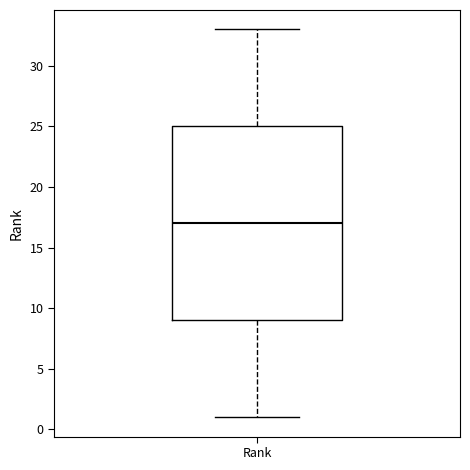

Read this box plot against the y-axis: the position of the median line, the range covered by the box, and the ends of both whiskers. The values are not printed on the chart, so give them approximately, as read against the axis.

median 17, box 9 to 25, whiskers 1 to 33